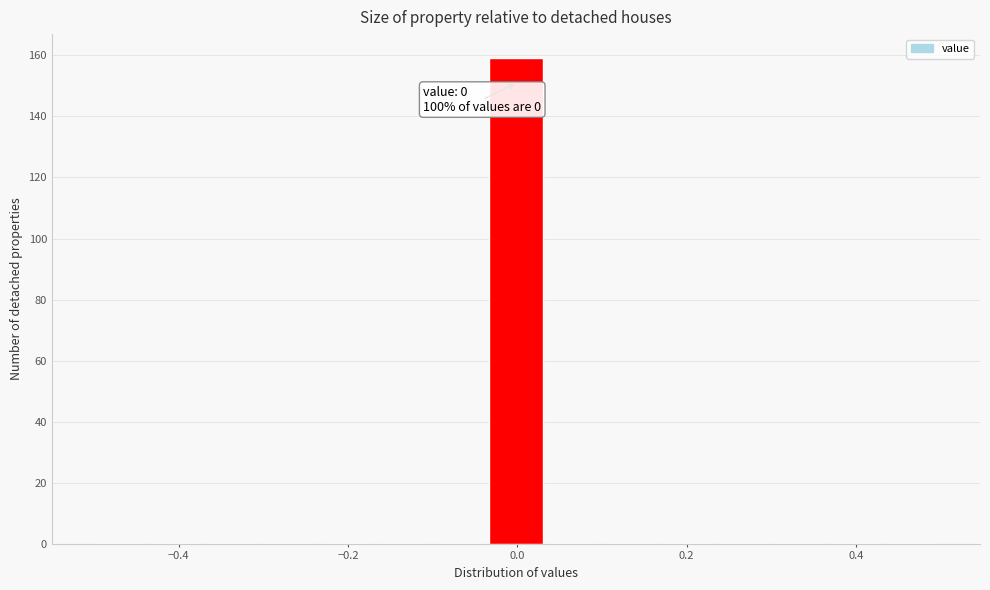

Read against the x-axis, roughly where is the centre of the tallest bar?

0.00